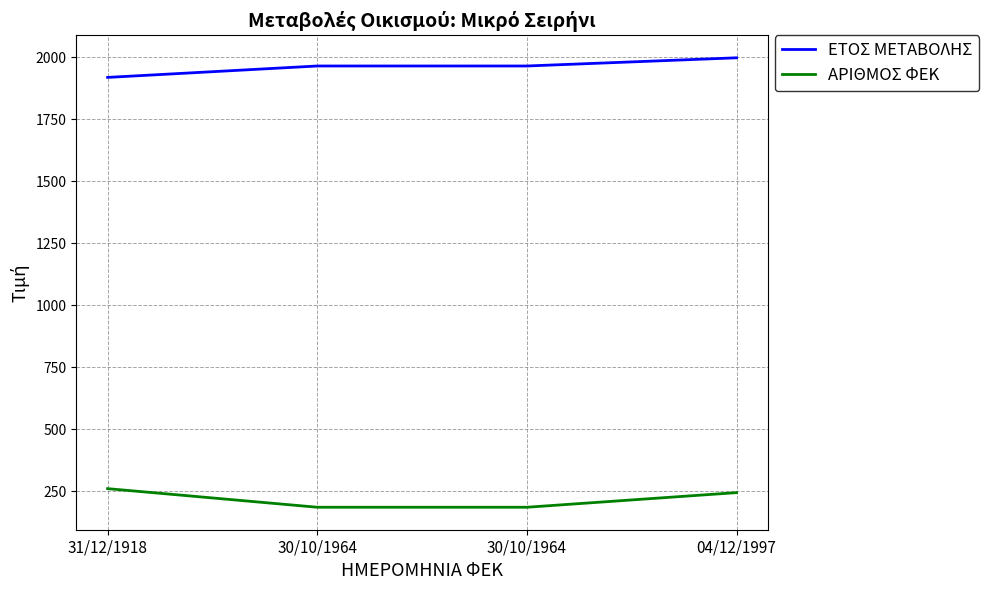

Does the chart have visible grid lines?

Yes